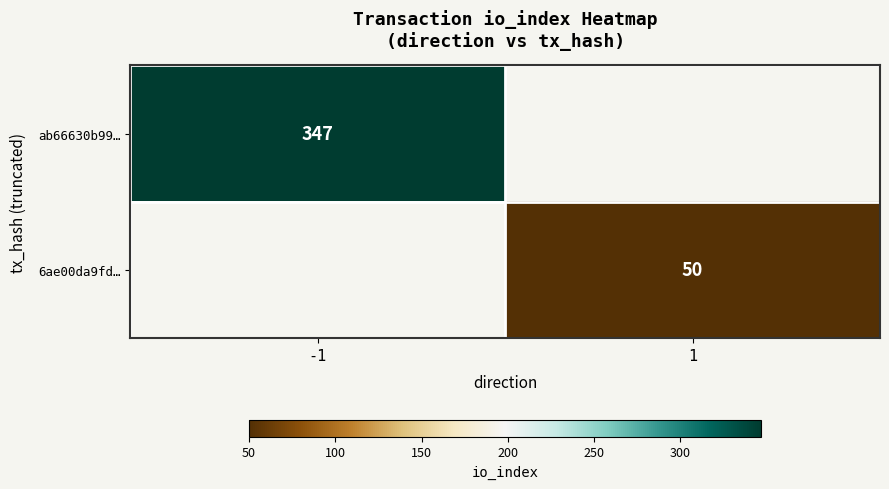

The 6ae00da9fd… series shows 75 at 1. True or false?

False